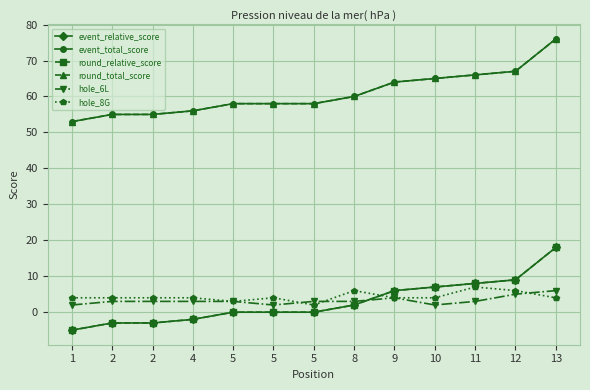

Does the chart have visible grid lines?

Yes